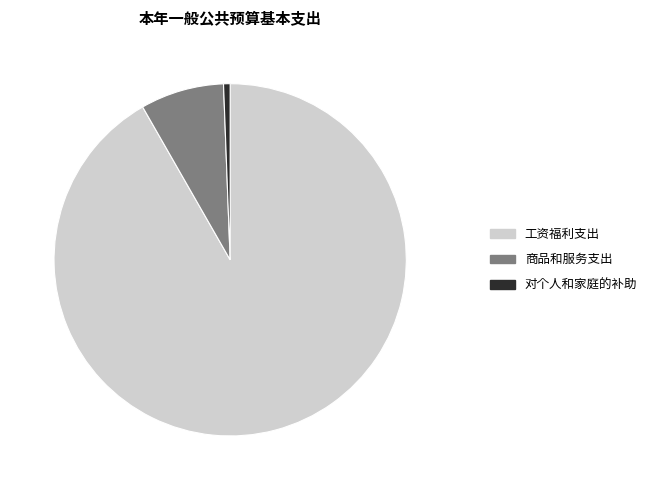

What is the largest slice in the pie chart?

工资福利支出